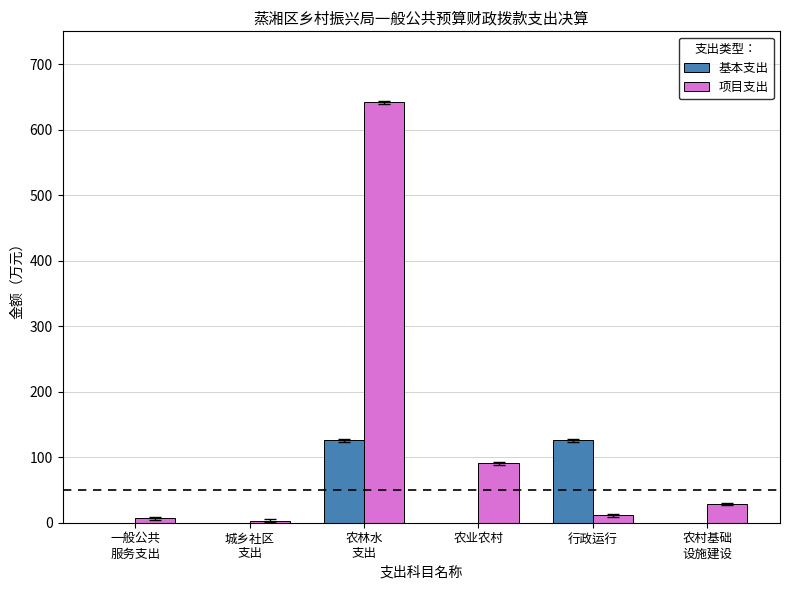

Is the value of 项目支出 at 农业农村 greater than the value of 基本支出 at 行政运行?

No